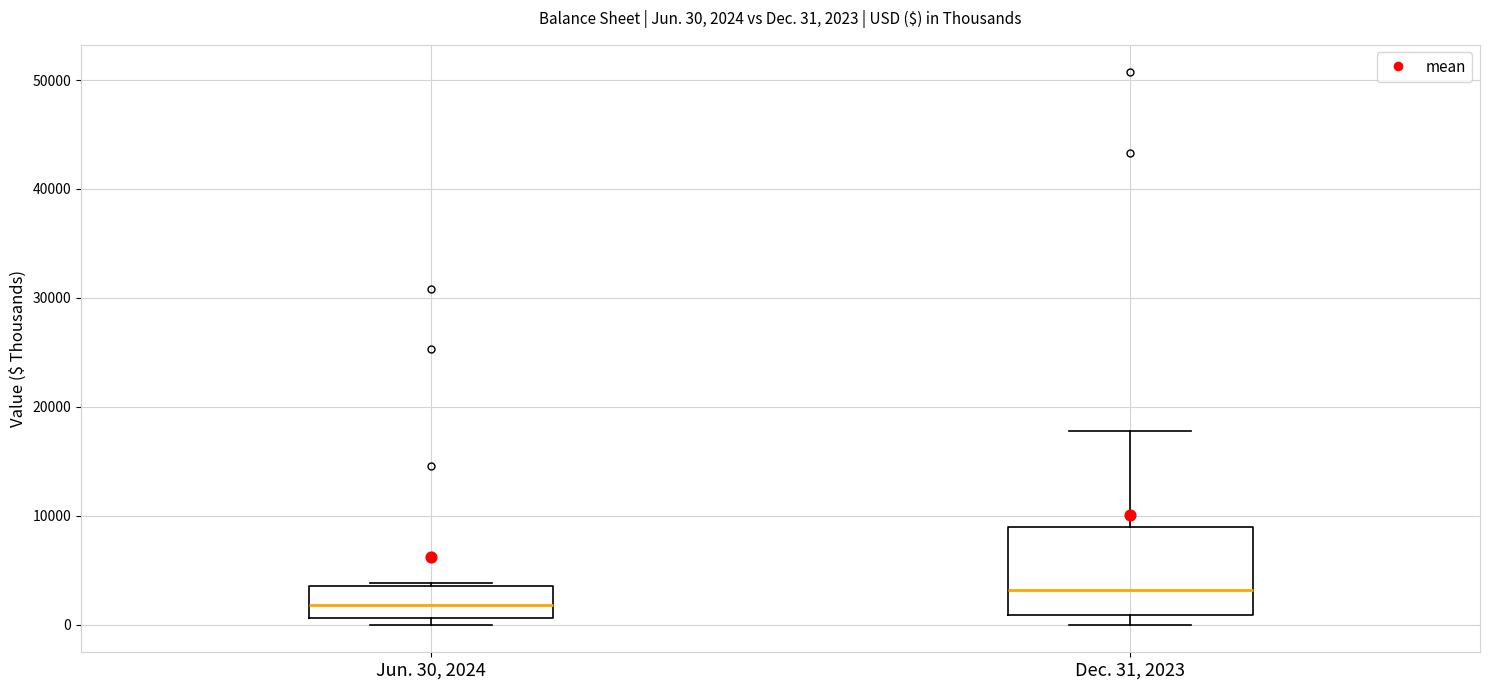

Which box is the tallest, from its lower edge to its upper edge?

Dec. 31, 2023